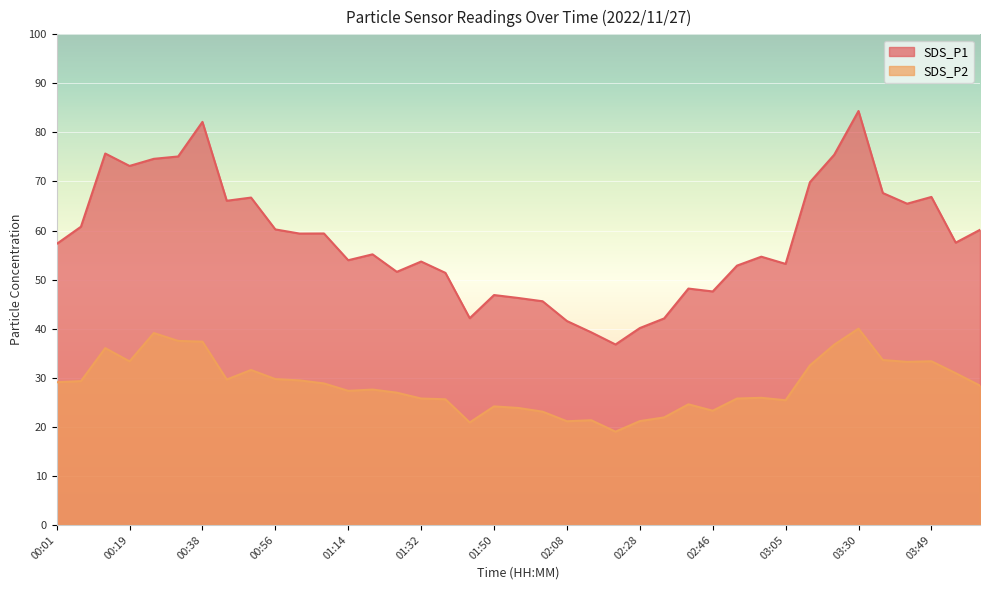

Count the number of data series in this chart.

2